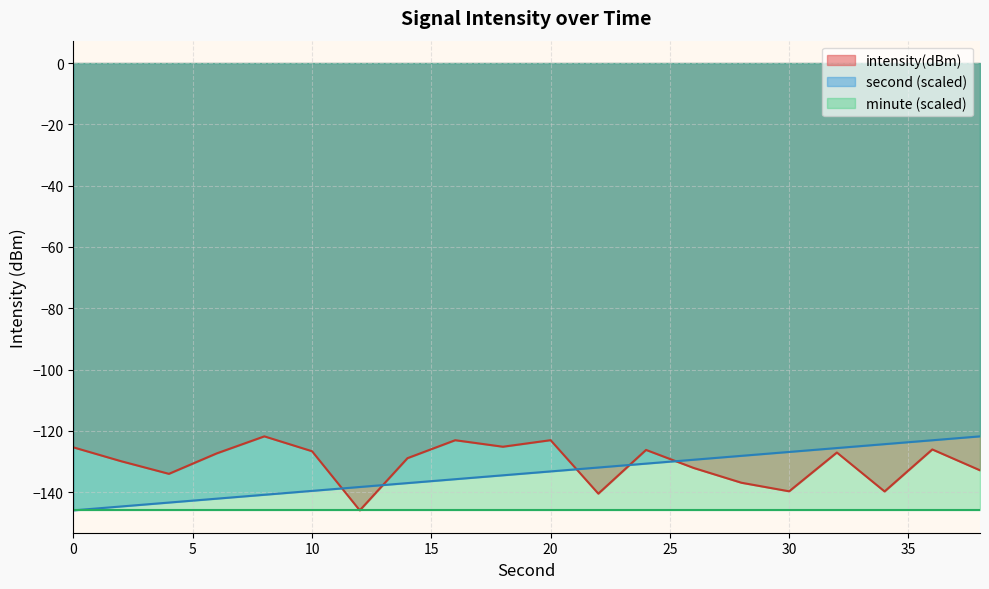

At which category does intensity(dBm) reach its first local valley?

4